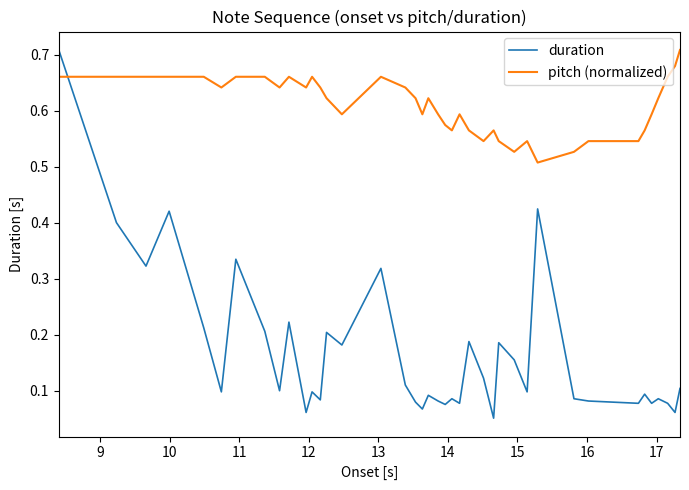

Rank the series by their average value, from highest to lowest.

pitch (normalized), duration